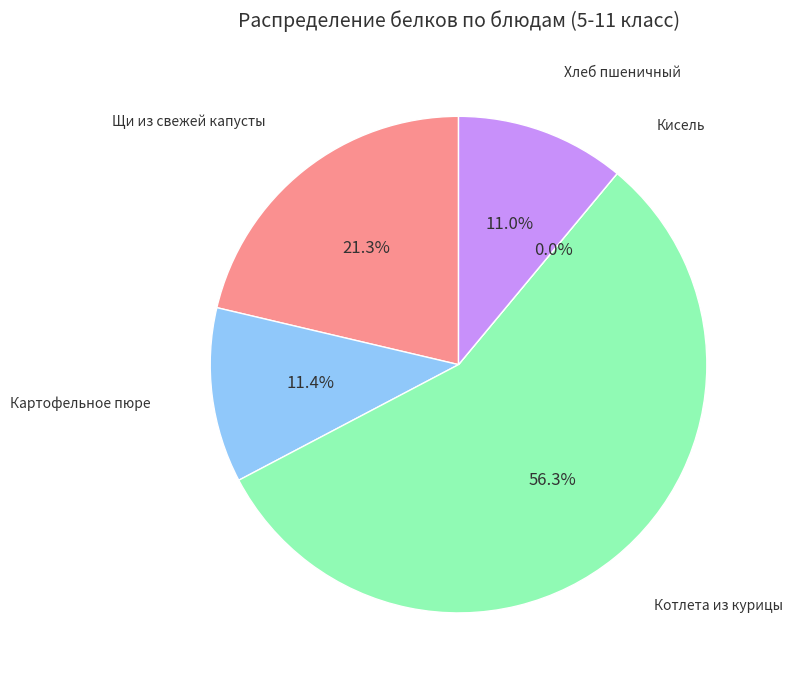

Rank the categories by value from highest to lowest.

Котлета из курицы, Щи из свежей капусты, Картофельное пюре, Хлеб пшеничный, Кисель